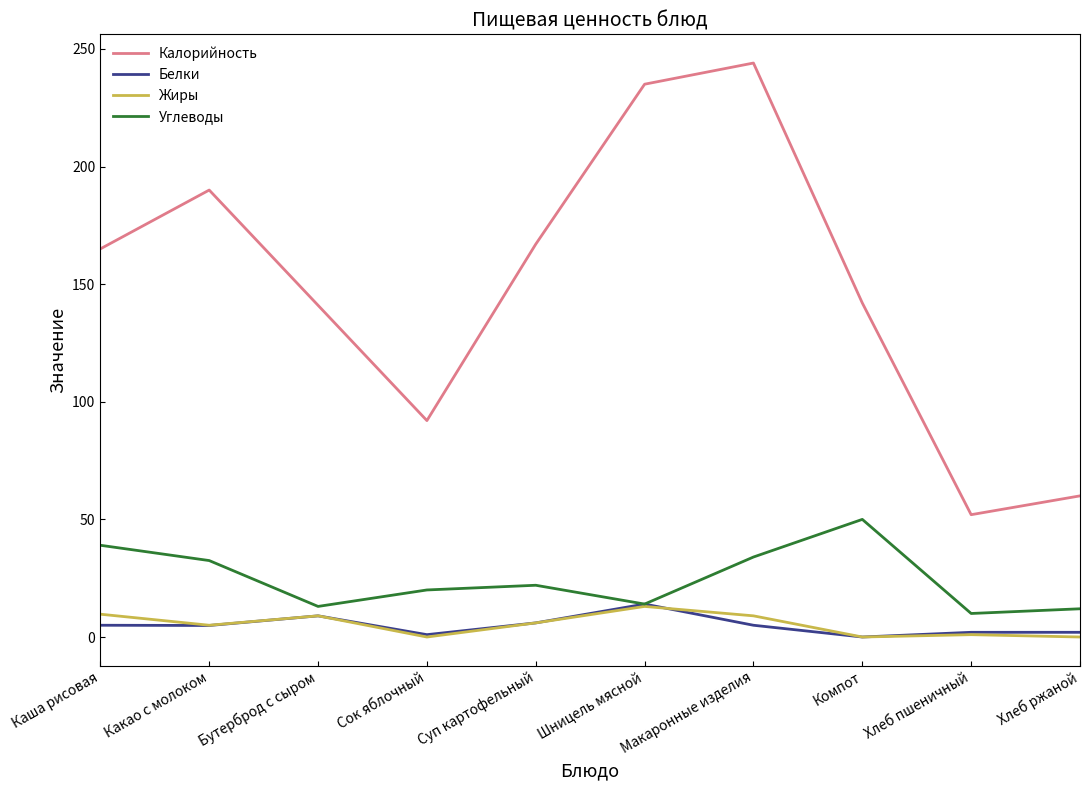

True or false: Калорийность and Углеводы intersect in this chart.

False